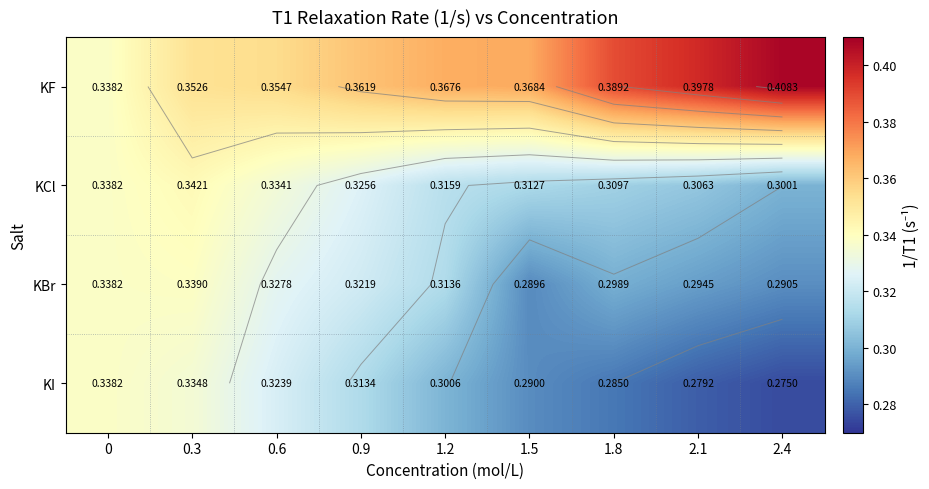

At which label is KI closest to 0?

2.4